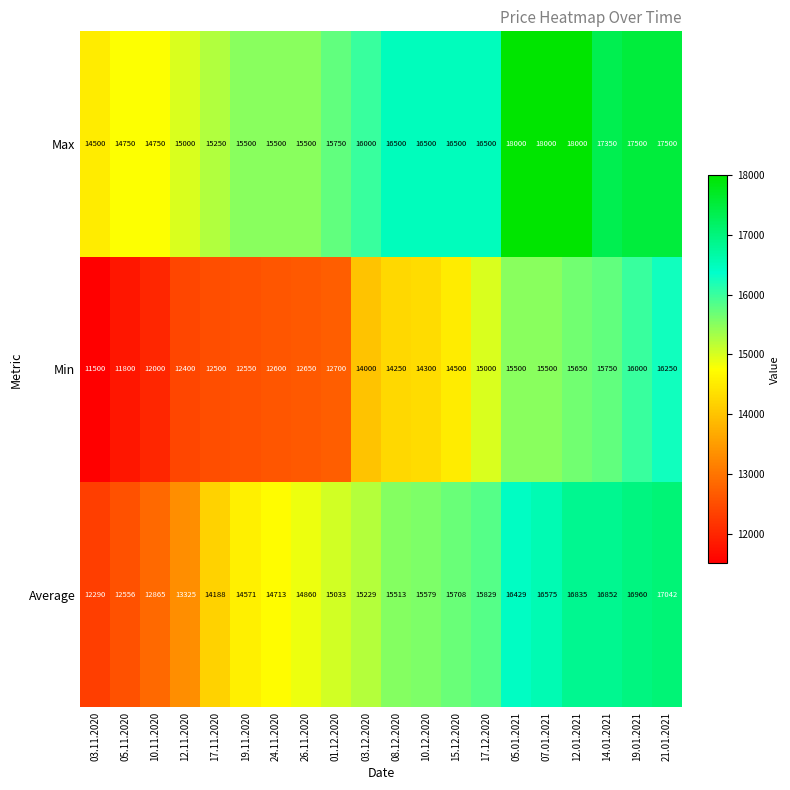

At which category is the sum across all series the highest?

21.01.2021